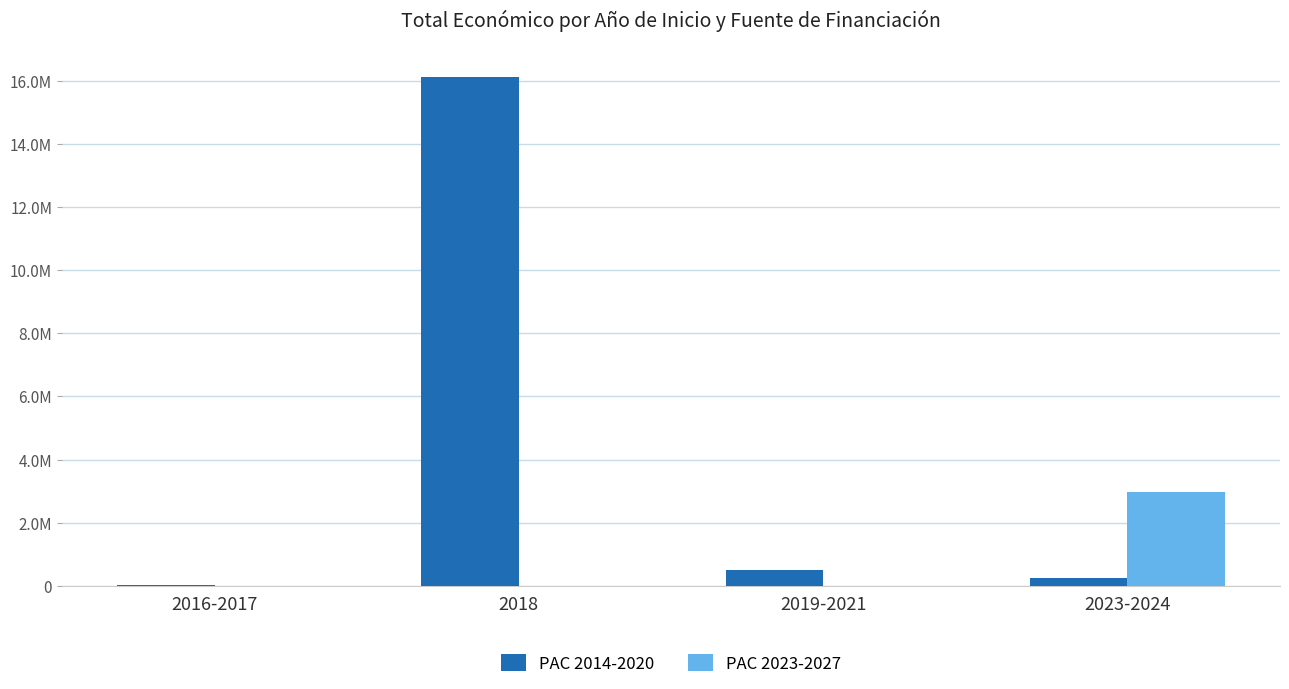

What is the average value of the PAC 2023-2027 series?

745201